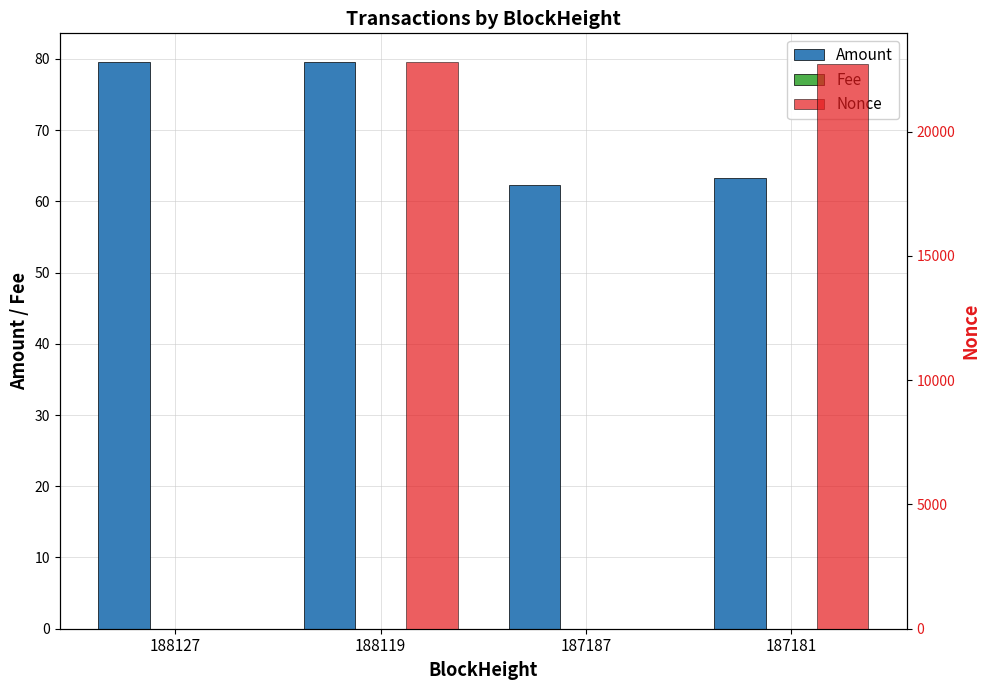

What is the value of the Amount bar at the 4th from the left?

63.3